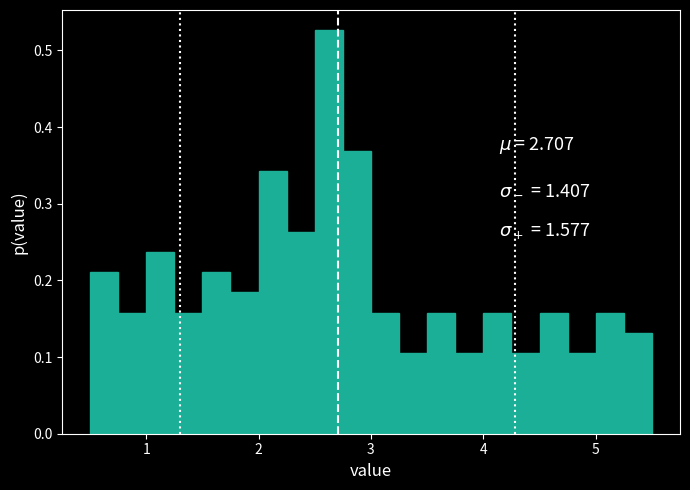

Around what value on the x-axis is the tallest bar? Give the approximate position of its centre, as read against the axis.

2.6